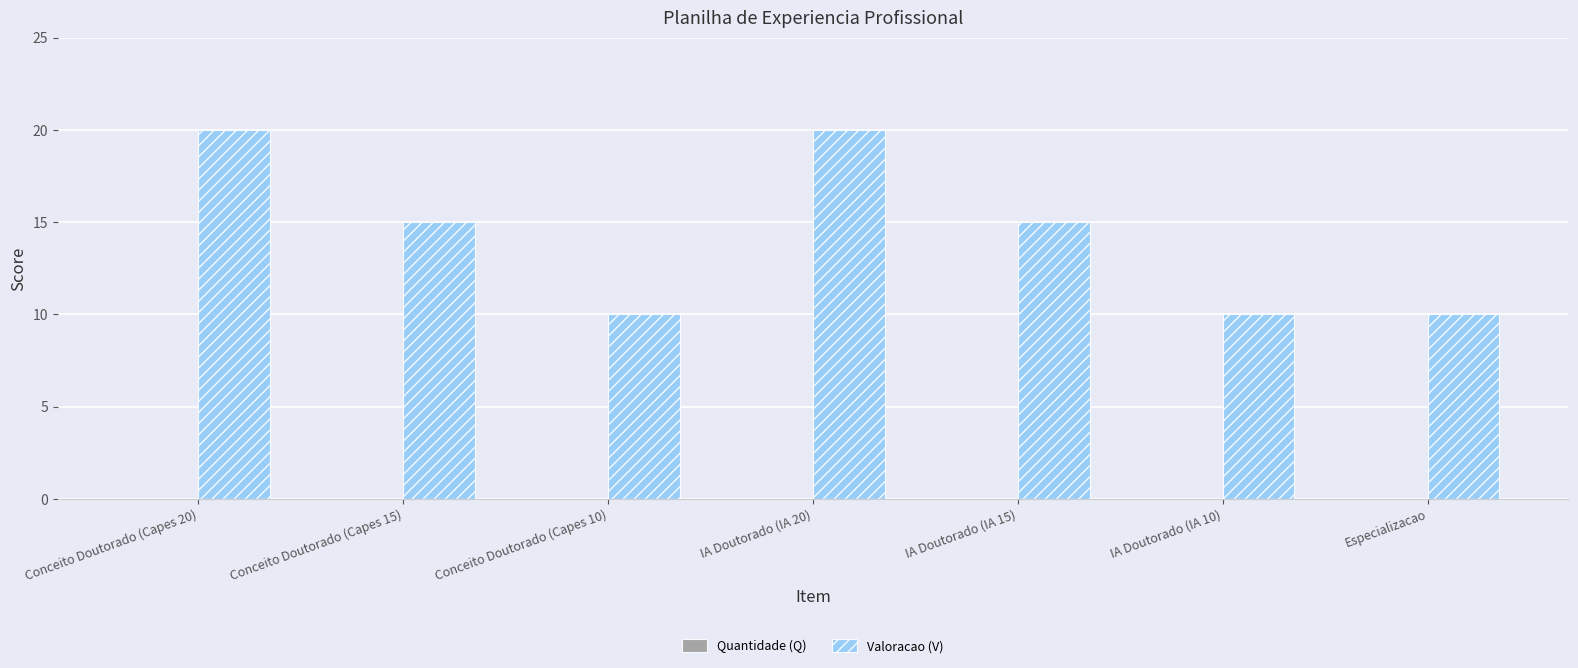

What is the label of the 3rd bar from the left?

Conceito Doutorado (Capes 10)